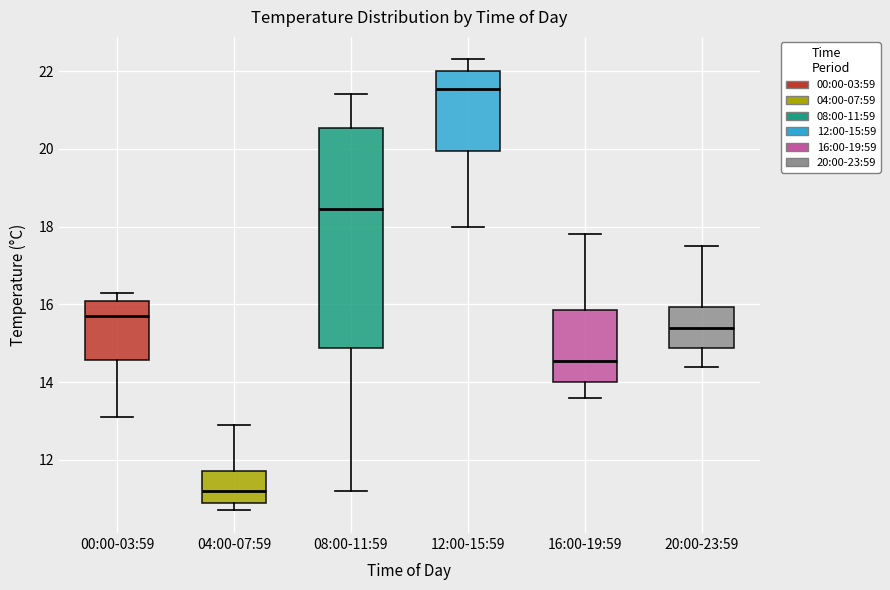

Reading left to right, read every box against the y-axis: the position of its median line, the range the box covers, and the ends of its whiskers. The values are not printed on the chart, so give them approximately, as read against the axis.

00:00-03:59: median 15.8, box 14.6 to 16.2, whiskers 13.2 to 16.4
04:00-07:59: median 11.2, box 11.0 to 11.8, whiskers 10.8 to 13.0
08:00-11:59: median 18.4, box 14.8 to 20.6, whiskers 11.2 to 21.4
12:00-15:59: median 21.6, box 20.0 to 22.0, whiskers 18.0 to 22.4
16:00-19:59: median 14.6, box 14.0 to 15.8, whiskers 13.6 to 17.8
20:00-23:59: median 15.4, box 14.8 to 16.0, whiskers 14.4 to 17.6